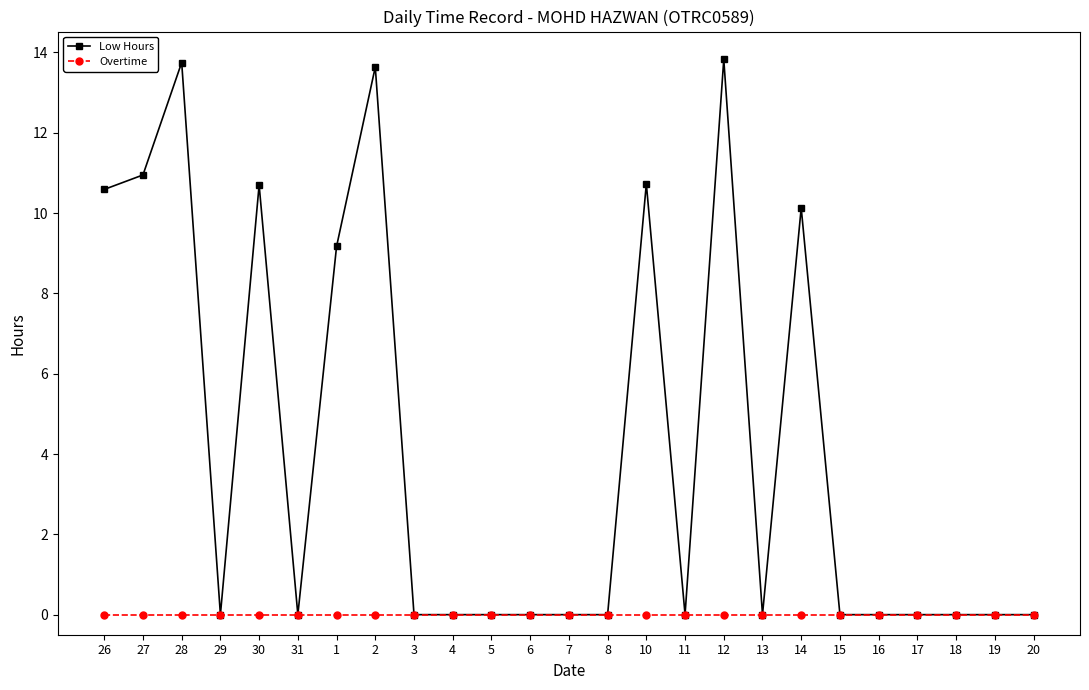

What position from the left is 18?

23